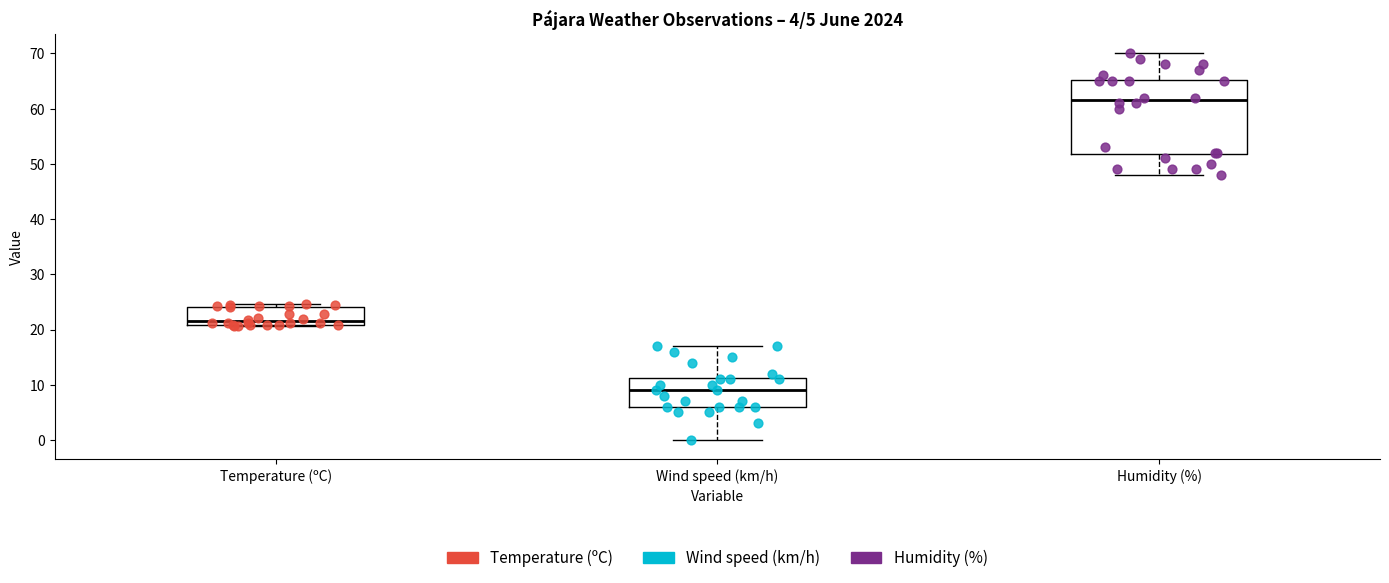

Which box's median line is the highest?

Humidity (%)